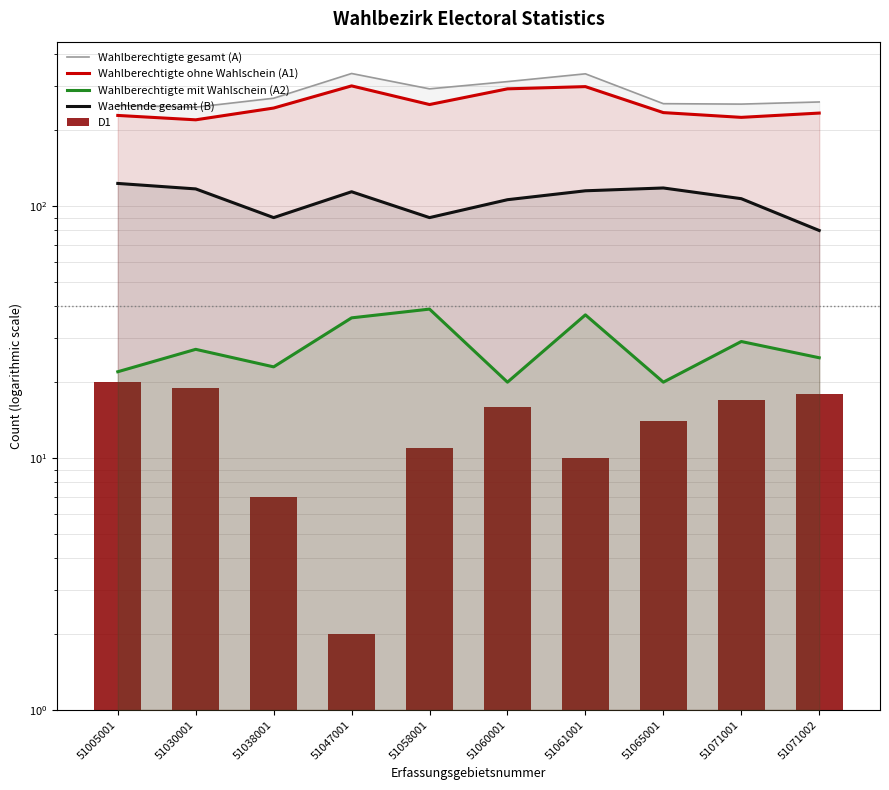

What are all the series names shown in the legend?

Wahlberechtigte gesamt (A), Wahlberechtigte ohne Wahlschein (A1), Wahlberechtigte mit Wahlschein (A2), Waehlende gesamt (B), D1